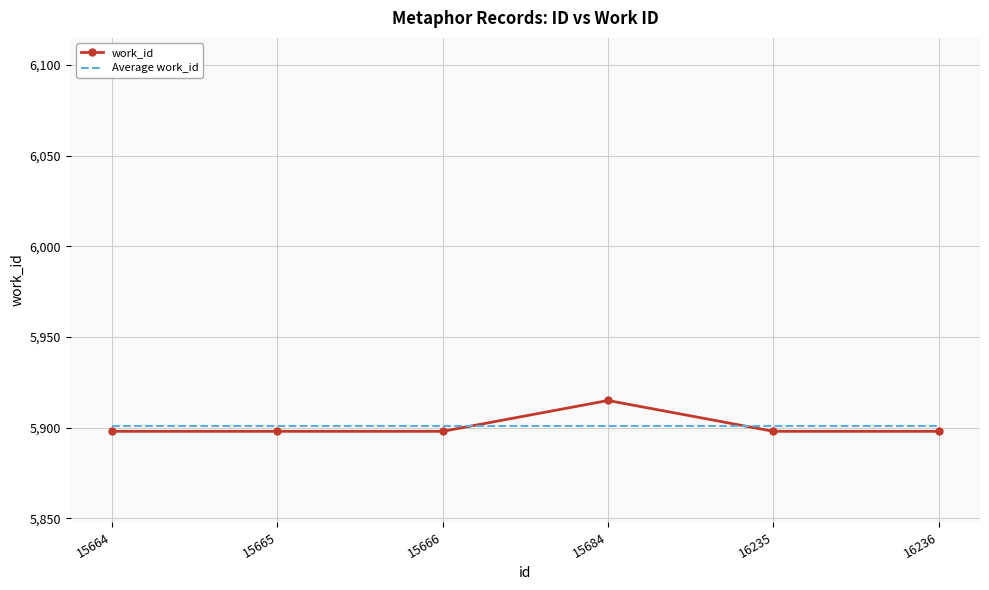

What is the sum of the work_id values at 15684 and 15664?

11813.0